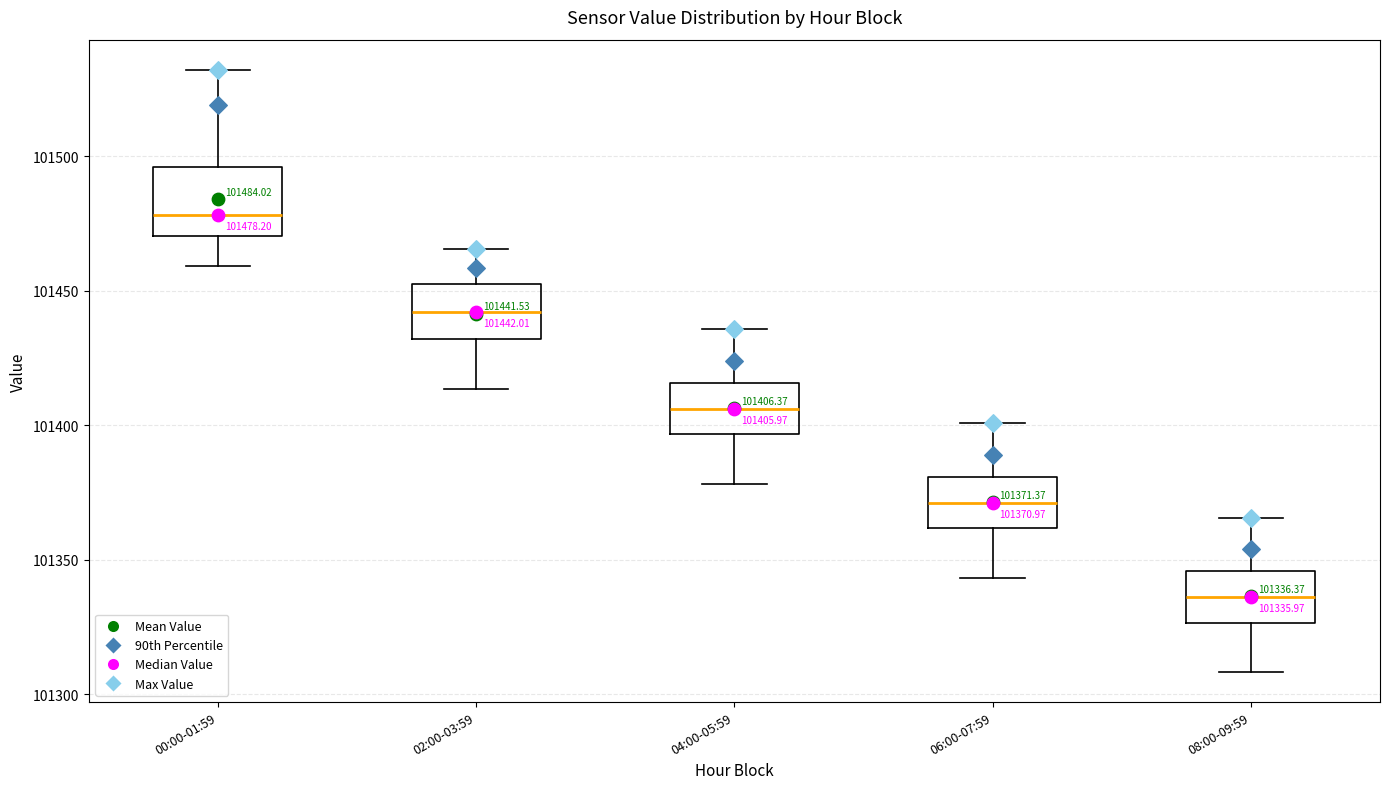

Which box's median line is the highest?

00:00-01:59